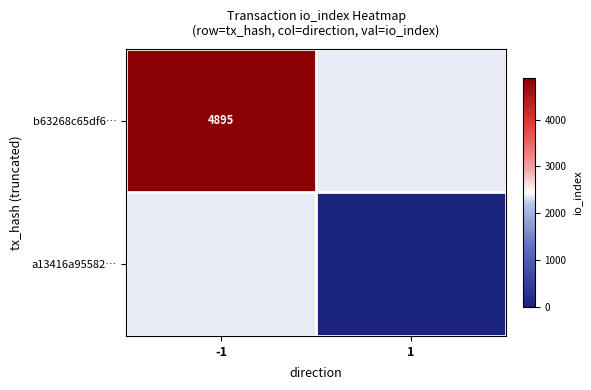

The a13416a95582… series shows 17 at 1. True or false?

True